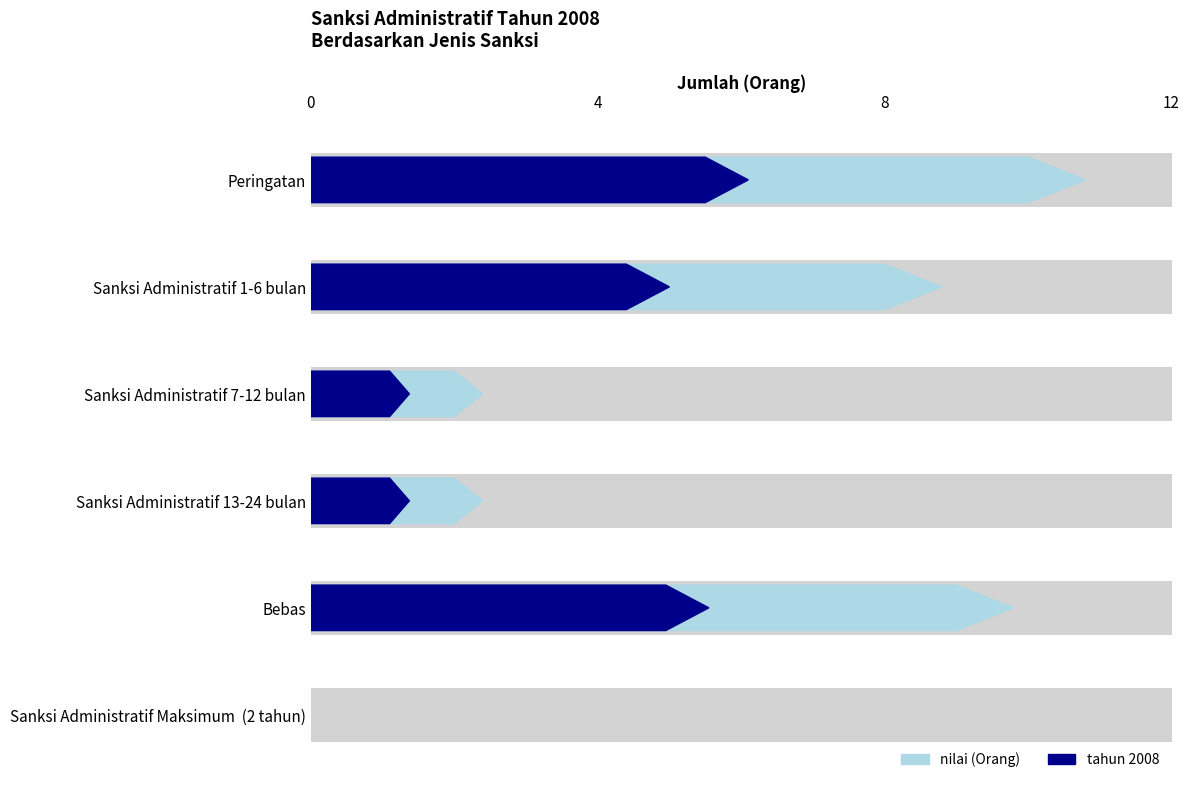

How many values in the nilai series exceed 8?

2